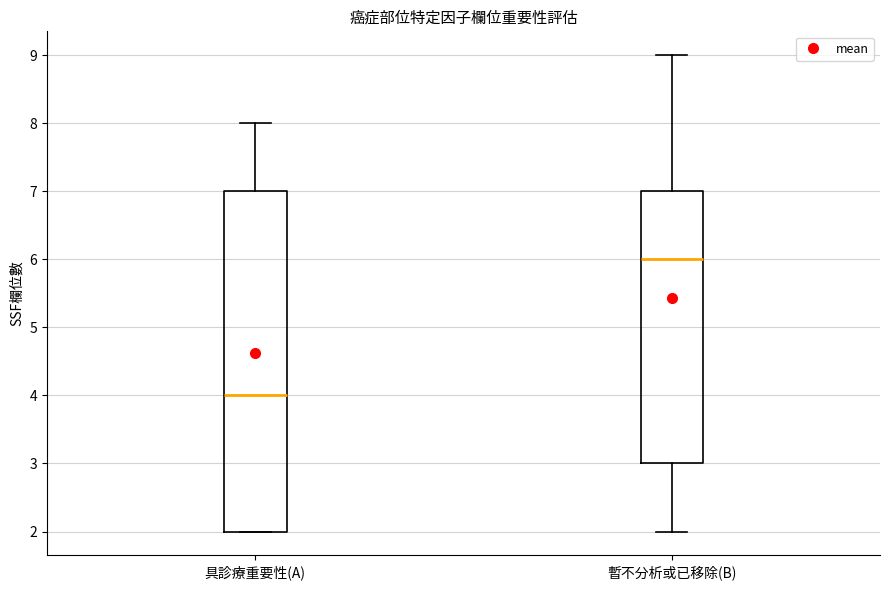

Reading left to right, read every box against the y-axis: the position of its median line, the range the box covers, and the ends of its whiskers. The values are not printed on the chart, so give them approximately, as read against the axis.

具診療重要性(A): median 4, box 2 to 7, whiskers 2 to 8
暫不分析或已移除(B): median 6, box 3 to 7, whiskers 2 to 9